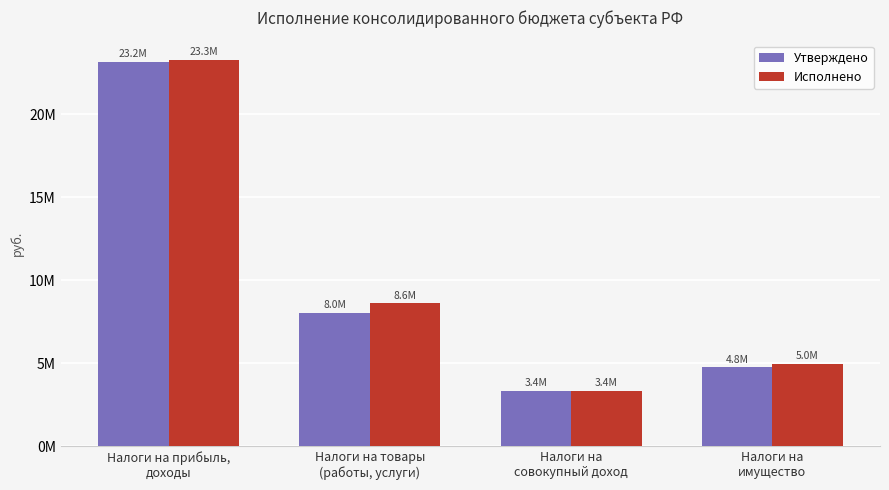

Does the chart contain any negative values?

No